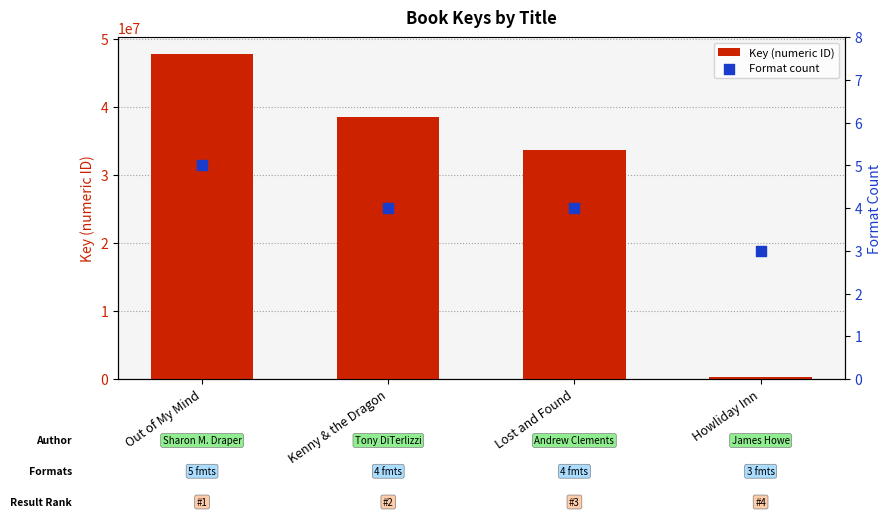

What are all the series names shown in the legend?

Key (numeric ID), Format count